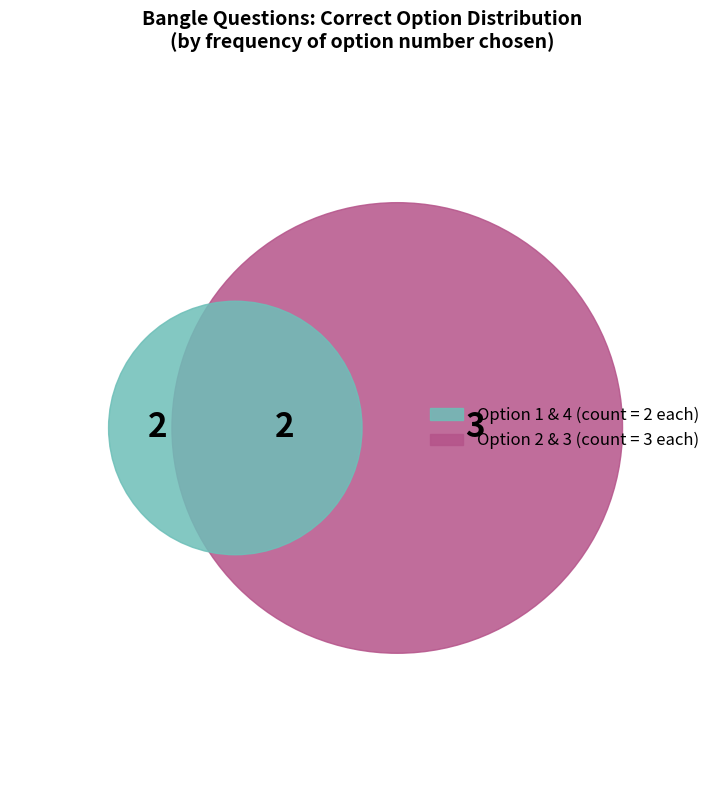

What percentage is the Option 2 slice, to the nearest percent?

30%